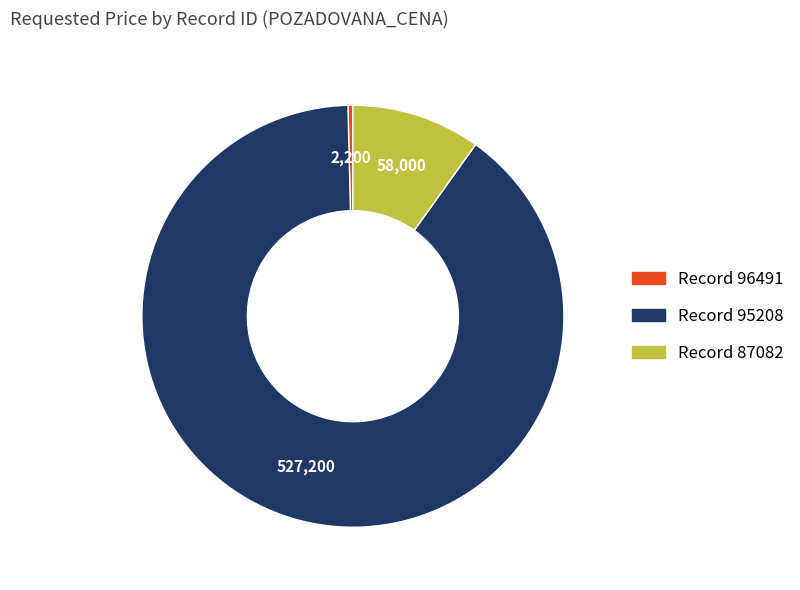

Is there a majority slice in this chart?

Yes